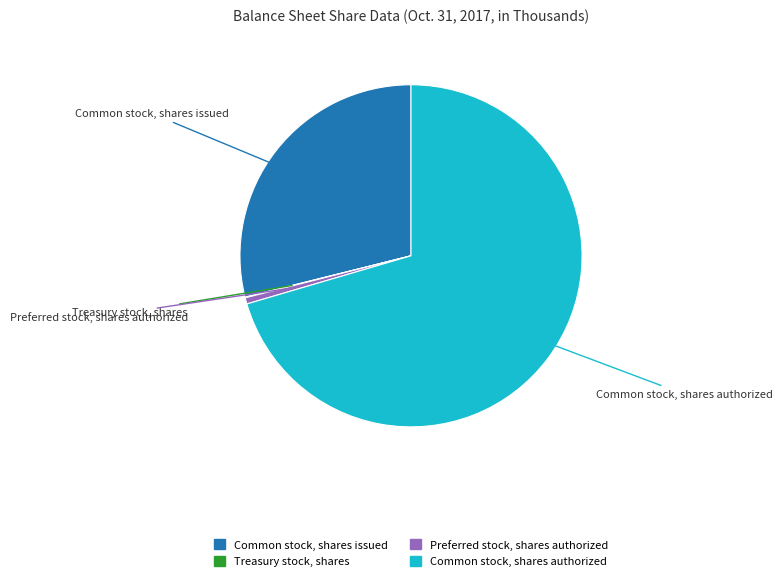

What is the ratio of the value at Common stock, shares authorized to the value at Preferred stock, shares authorized?

120.0